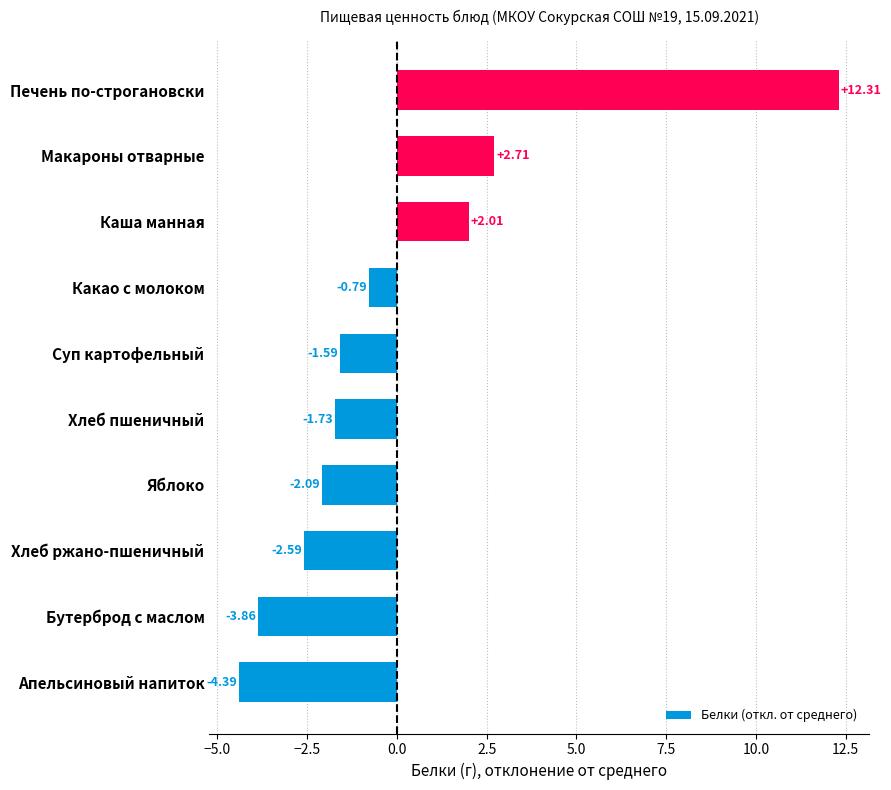

What is the difference between the second highest and minimum values?

7.1